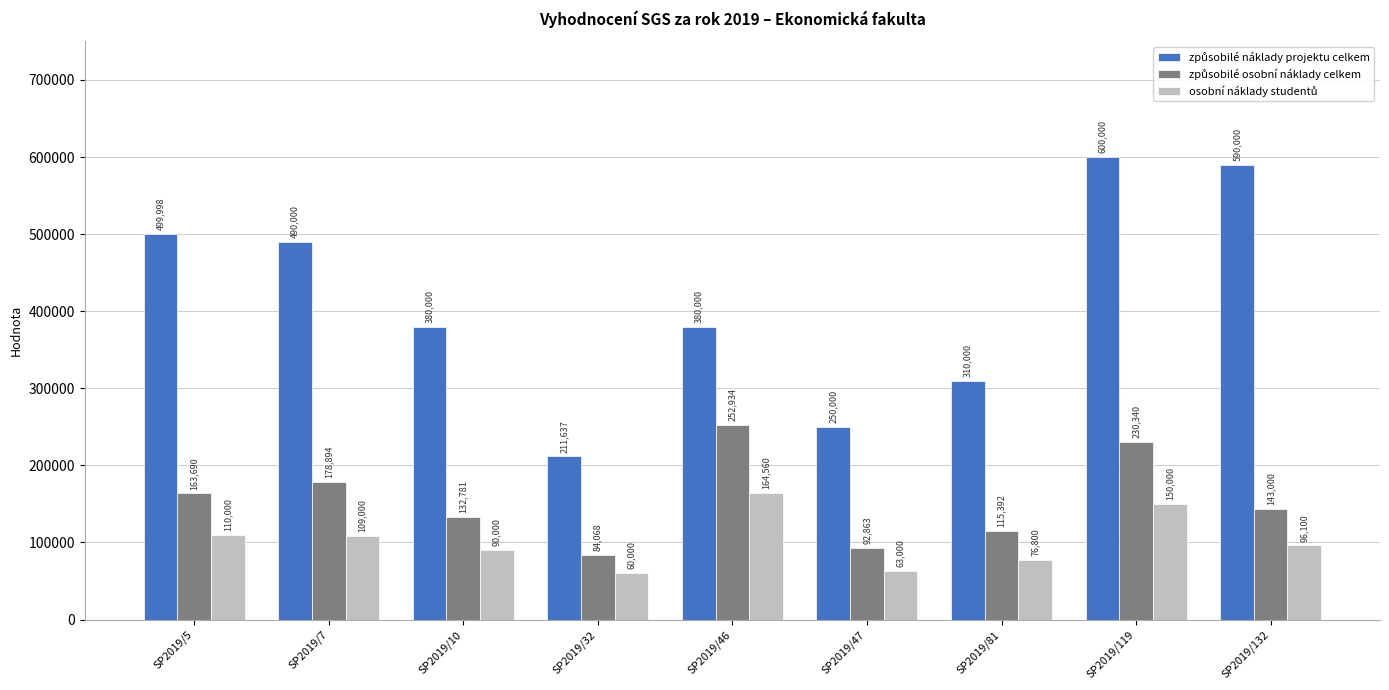

Which label corresponds to the largest value in the chart?

SP2019/119